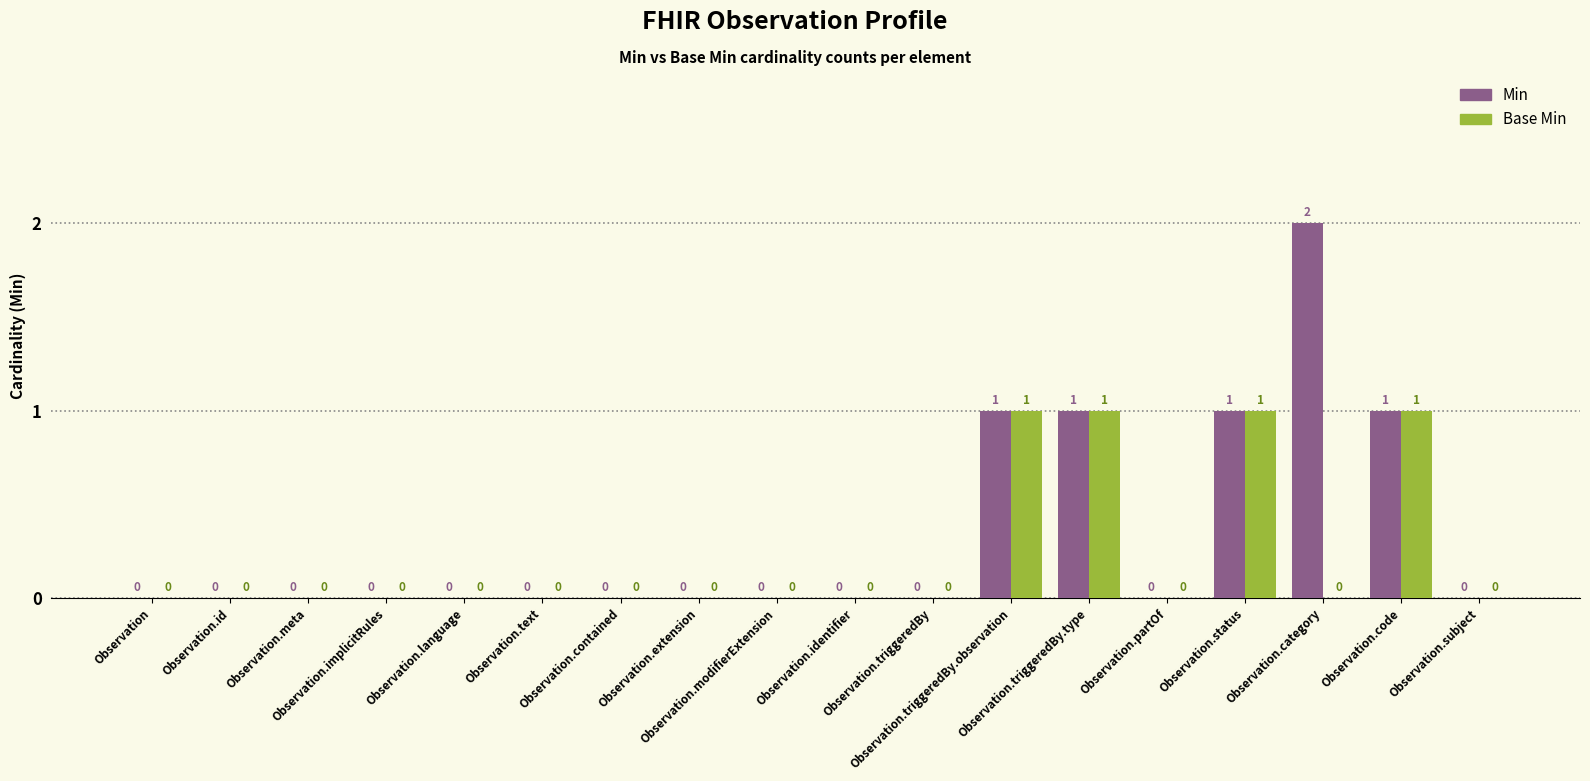

How many groups of bars are there?

18